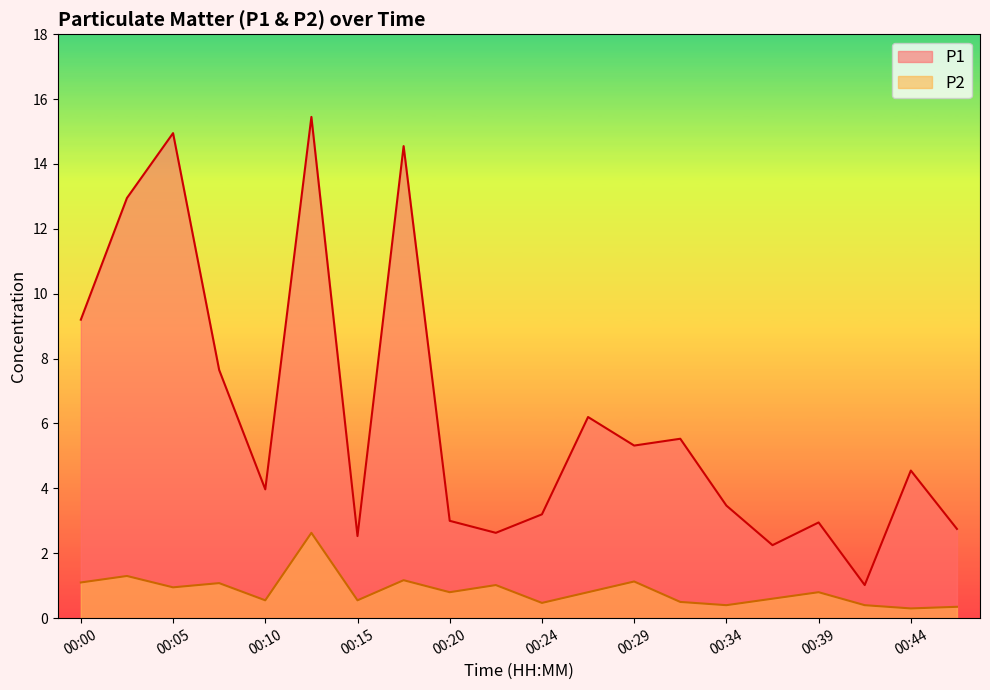

What is the difference between the second highest and second lowest values in the P1 series?

12.7